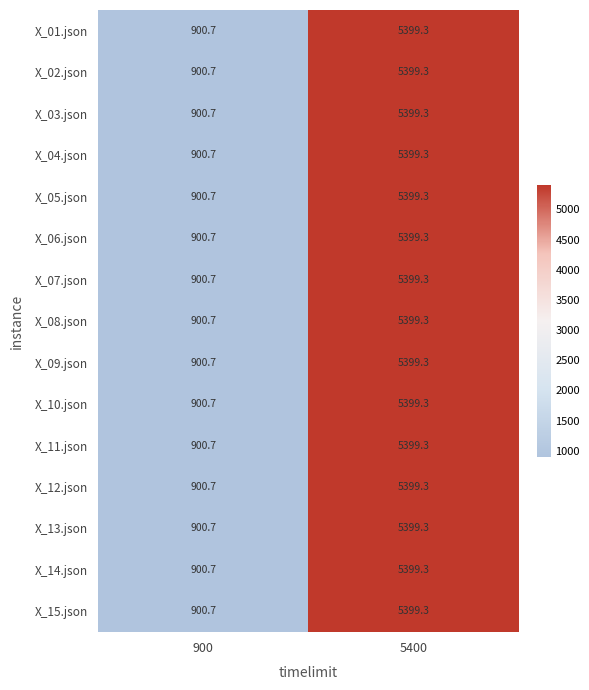

Where does the X_10.json series first go above 5399?

5400